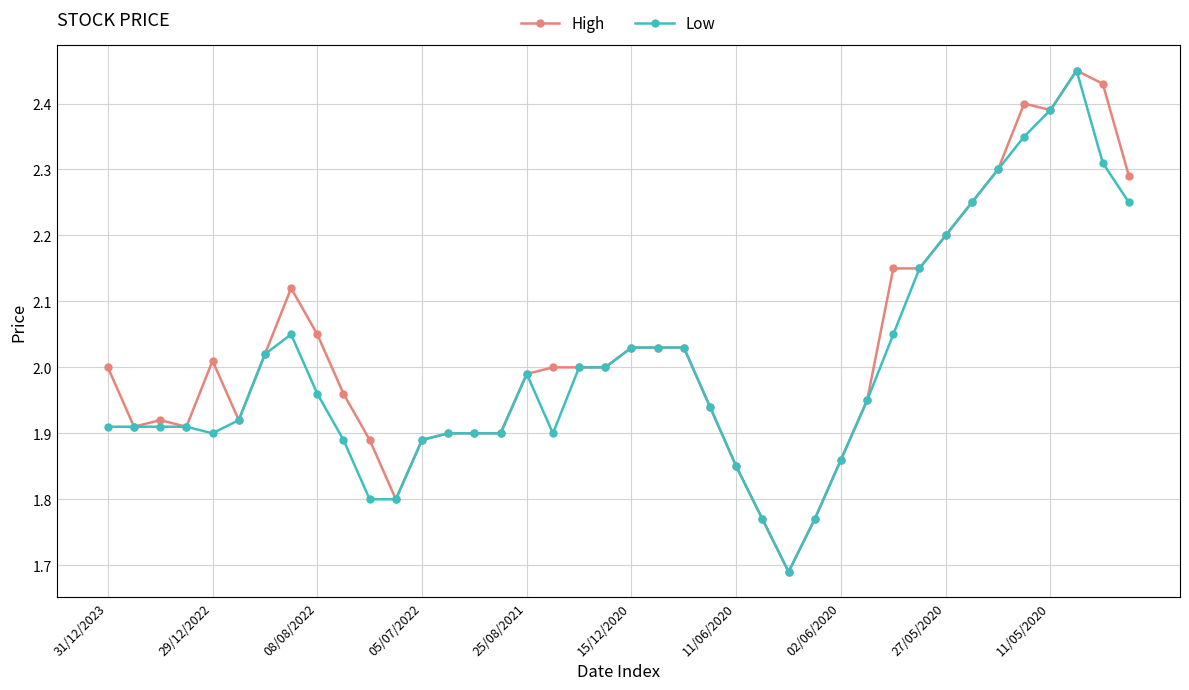

Is this an area chart (filled region under the line)?

No